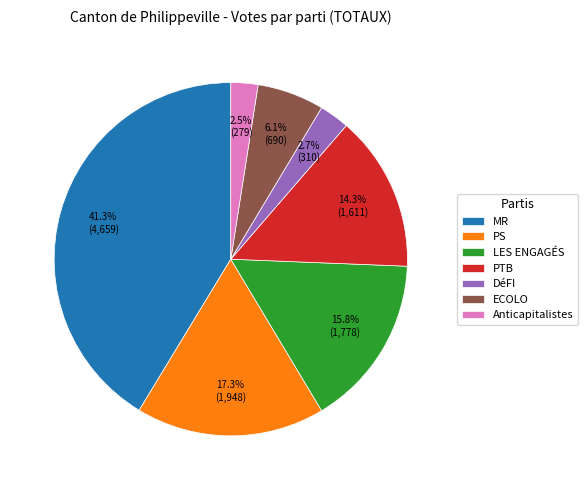

Count the number of slices in the pie.

7